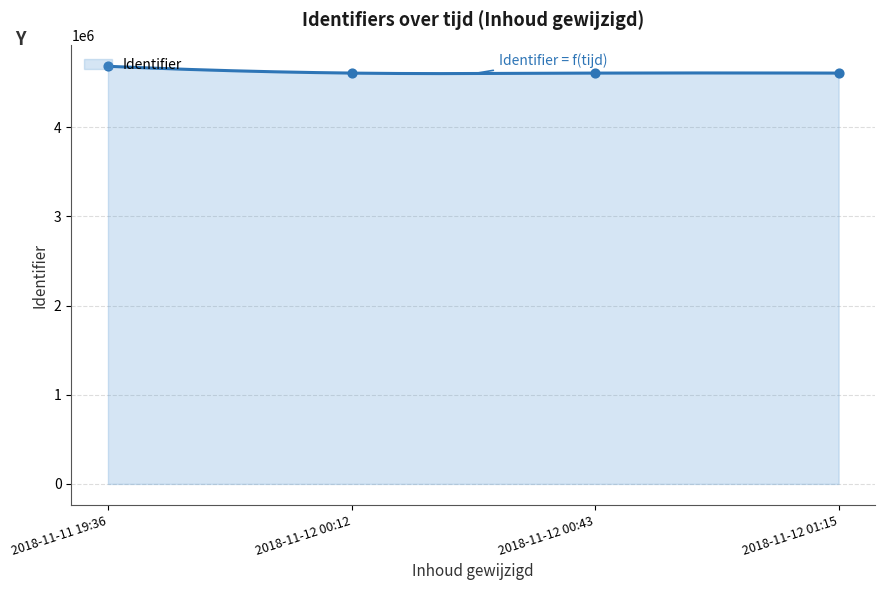

Between 2018-11-12 00:43:40 and 2018-11-12 01:15:18, which is larger?

2018-11-12 00:43:40